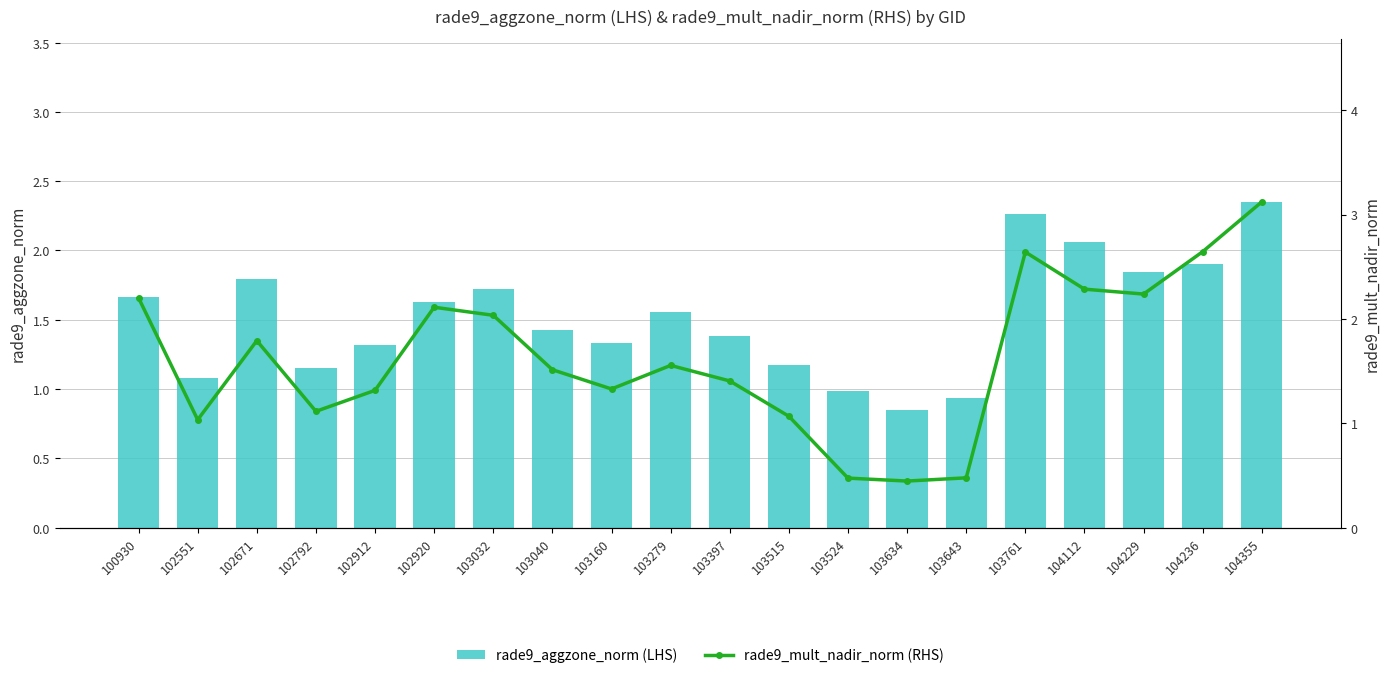

What is the lowest value of the rade9_mult_nadir_norm (RHS) series?

0.4